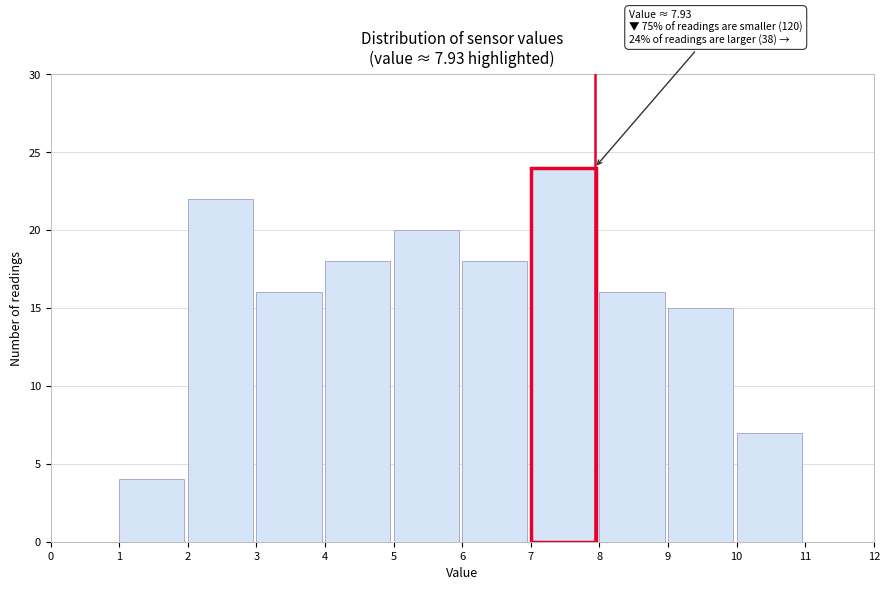

Over which range of the x-axis is the bar tallest?

7 to 8